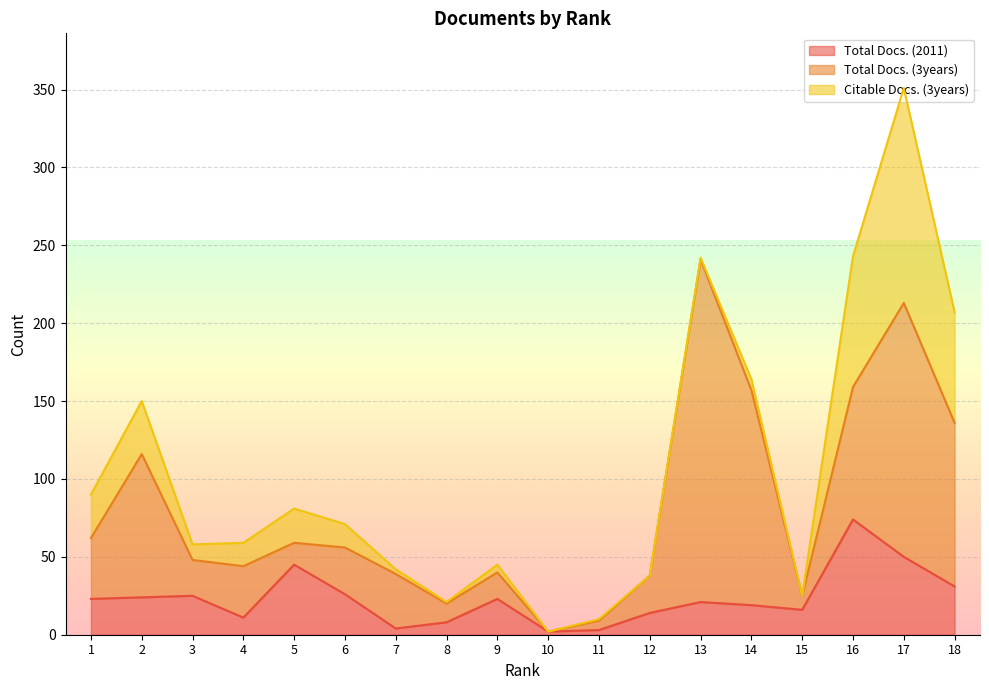

What is the value of the Total Docs. (3years) point at the 6th from the left?

30